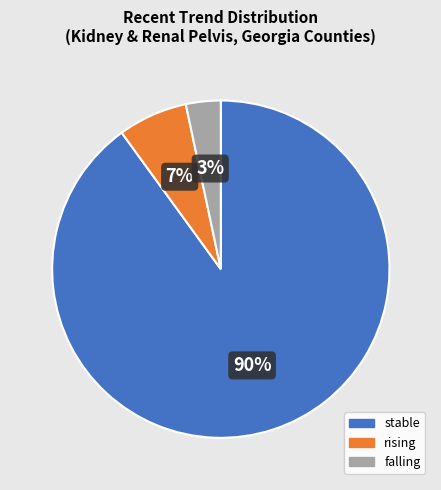

To the nearest percent, what is the average slice percentage?

33%